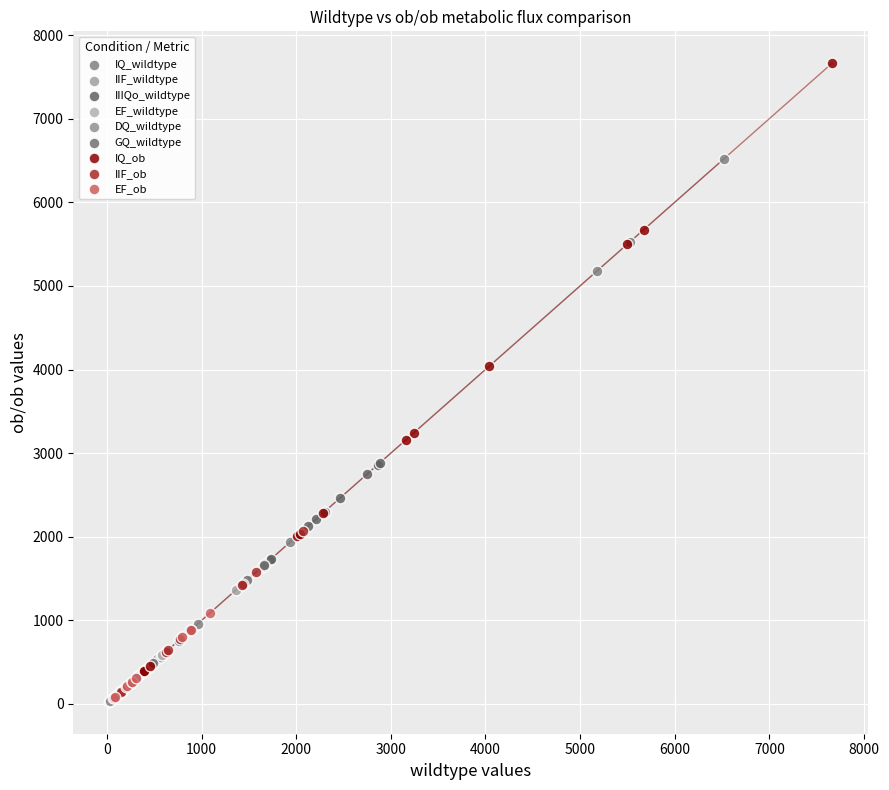

Which series contains the highest Y value?

IQ_ob